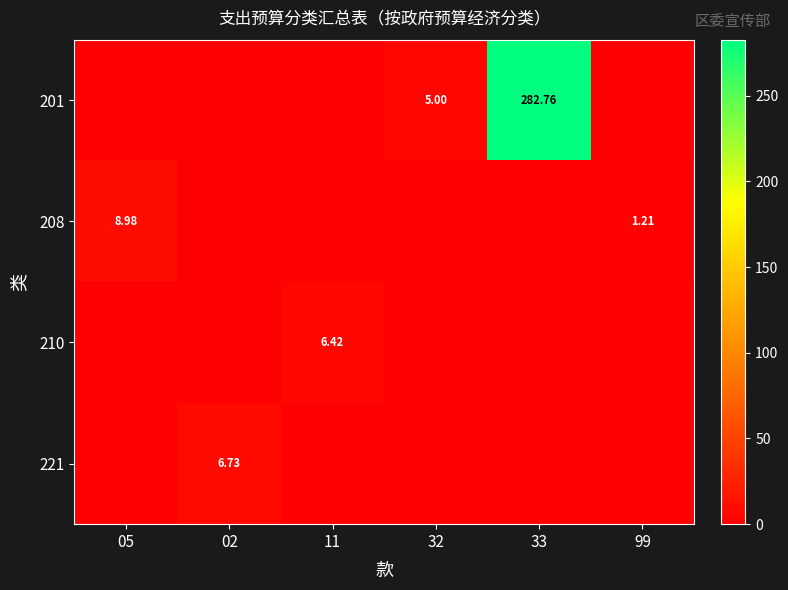

The 221 series shows 4.1 at 33. True or false?

False